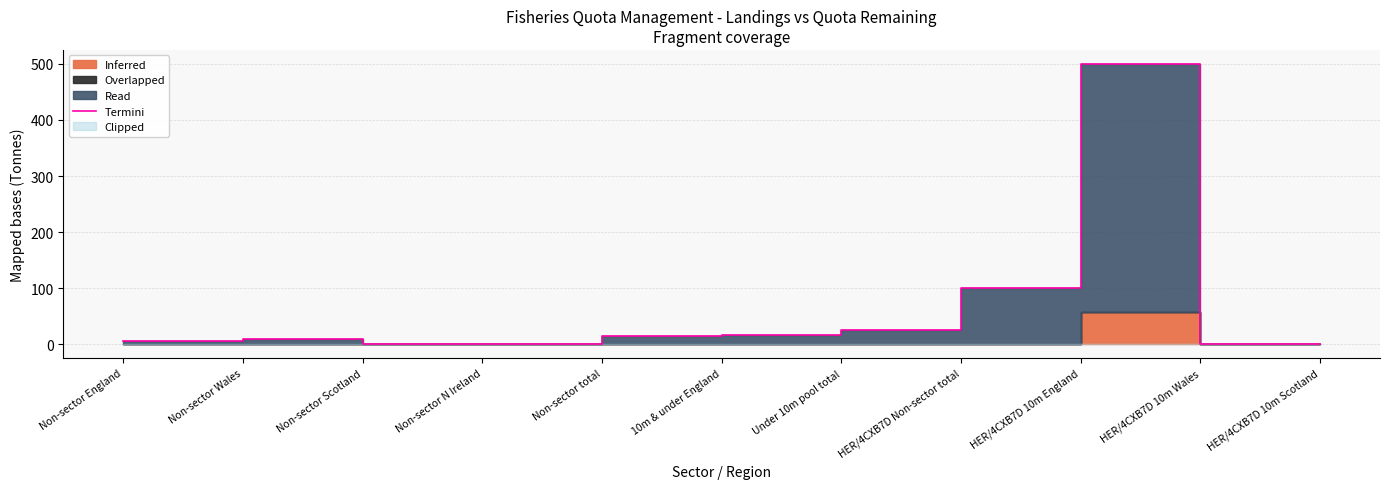

How many lines are shown in the chart?

1